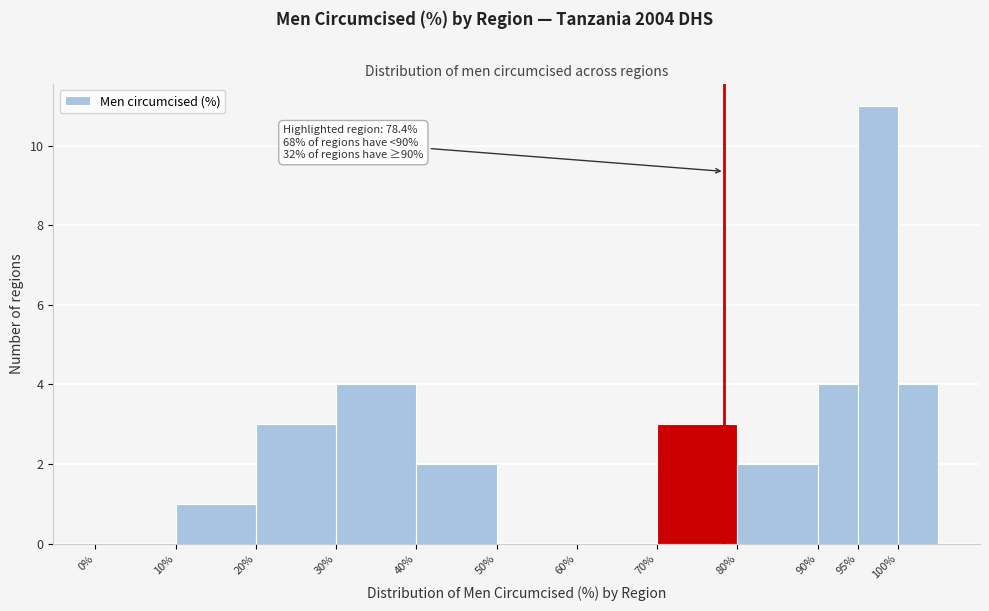

Over which range of the x-axis is the bar tallest?

95 to 100